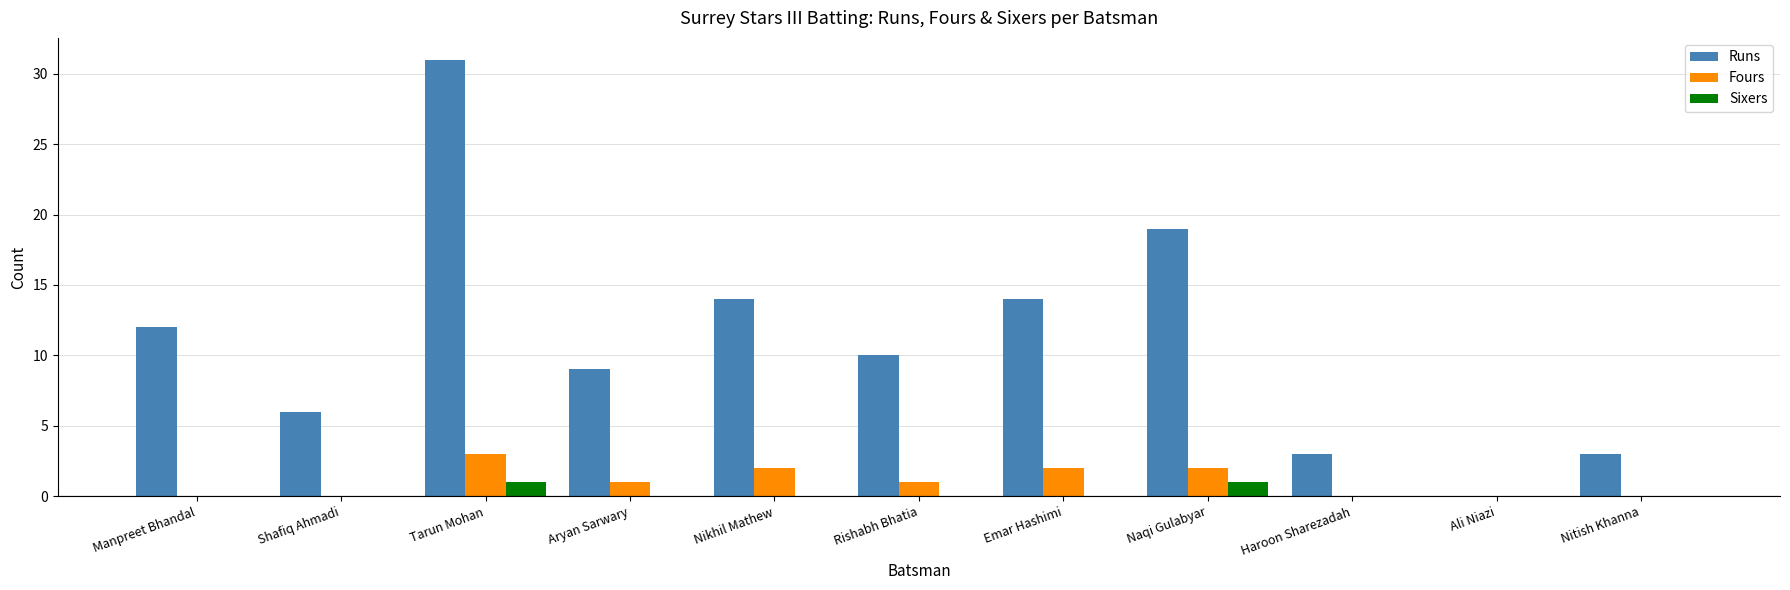

How many groups of bars are there?

11